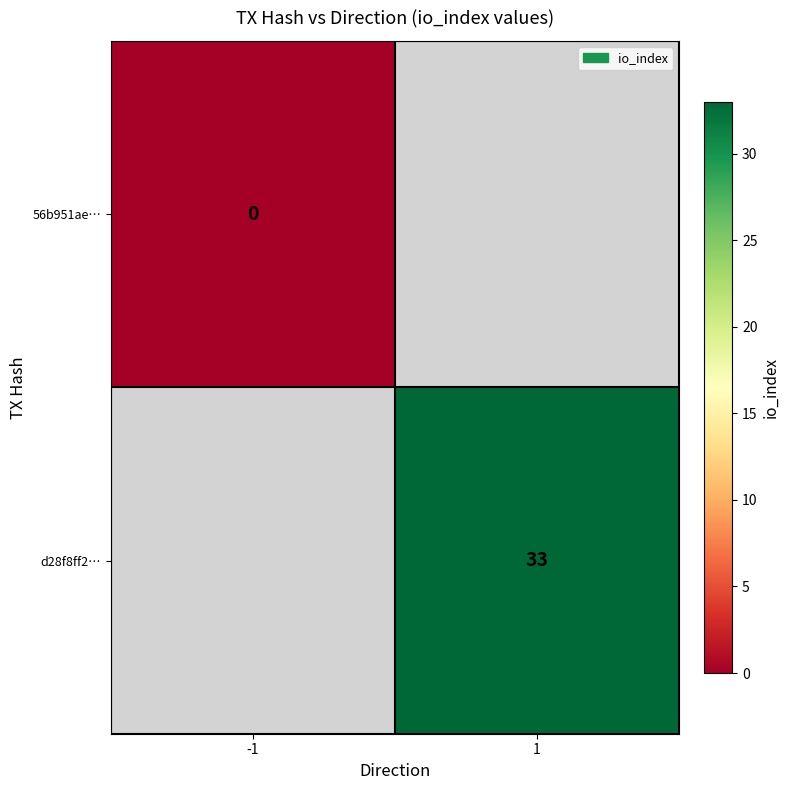

The value of d28f8ff2… at 1 is 22. True or false?

False